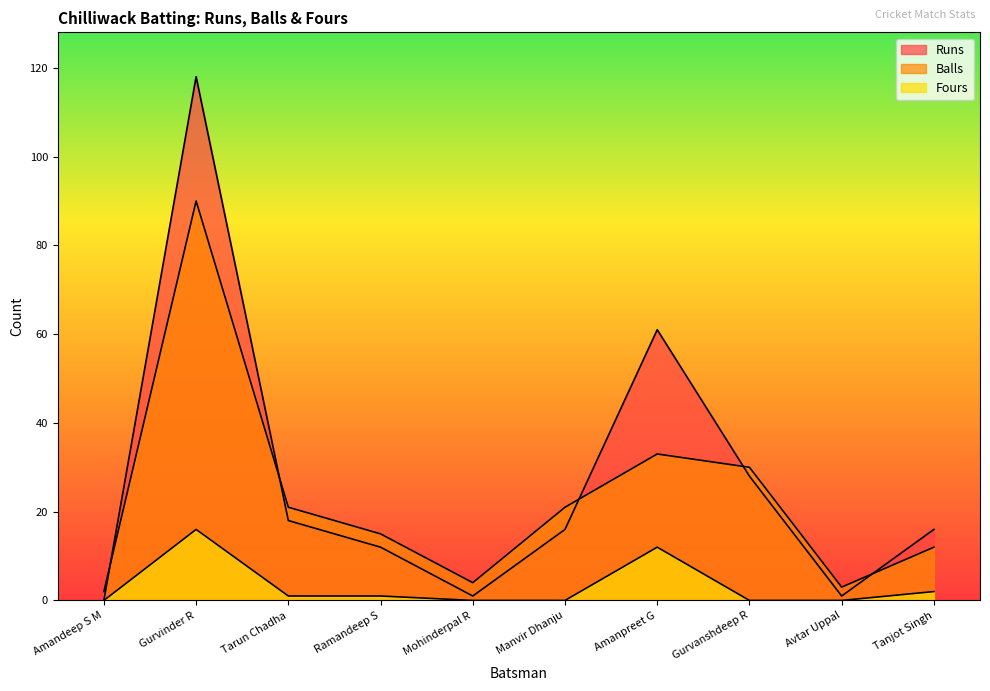

True or false: Fours and Balls intersect in this chart.

False